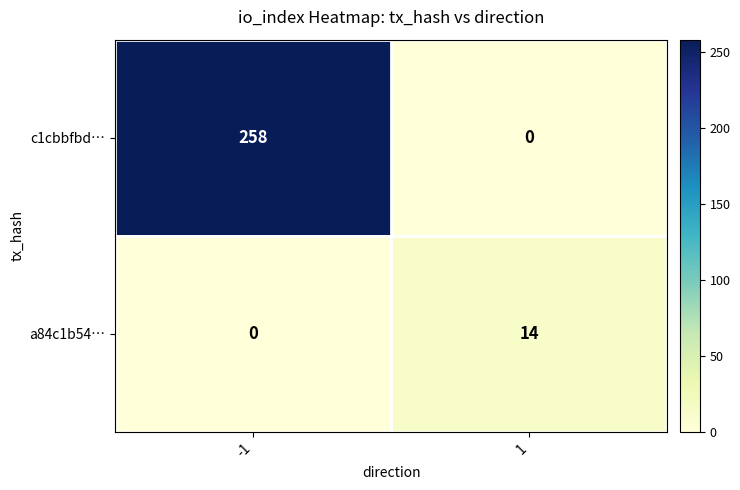

What is the difference between the a84c1b54… values at -1 and 1?

14